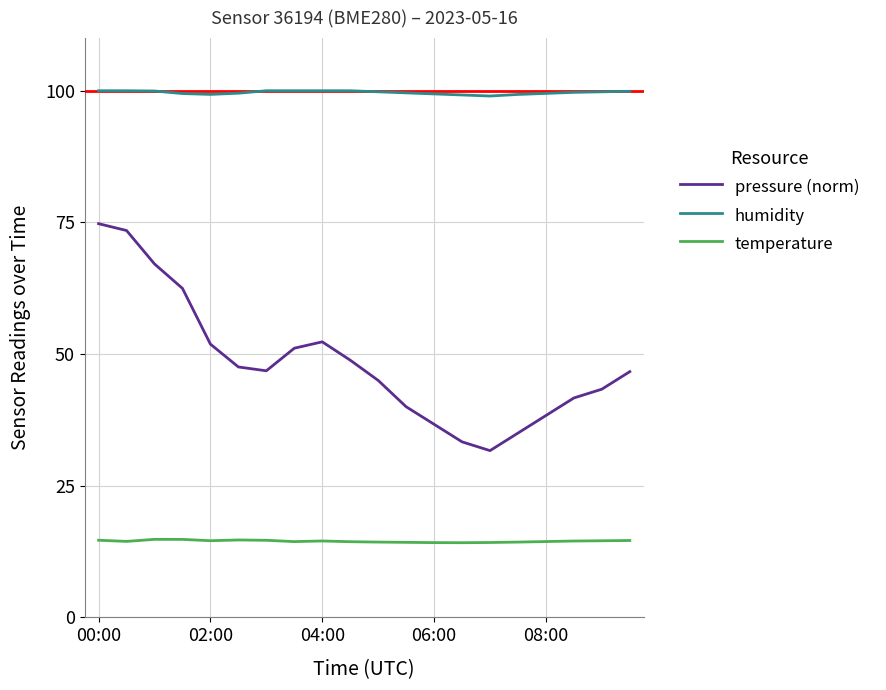

True or false: temperature and humidity intersect in this chart.

False